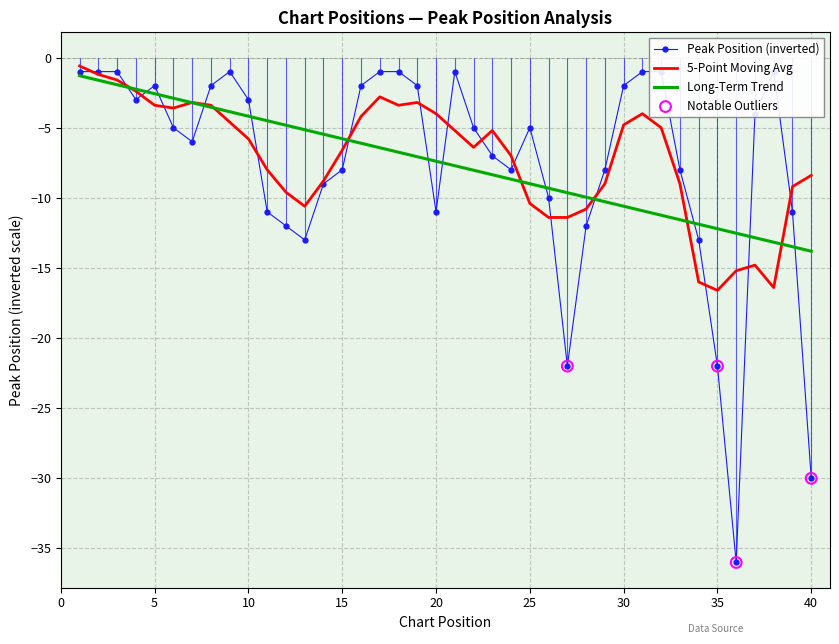

Which has a higher value, 1 or 29?

1